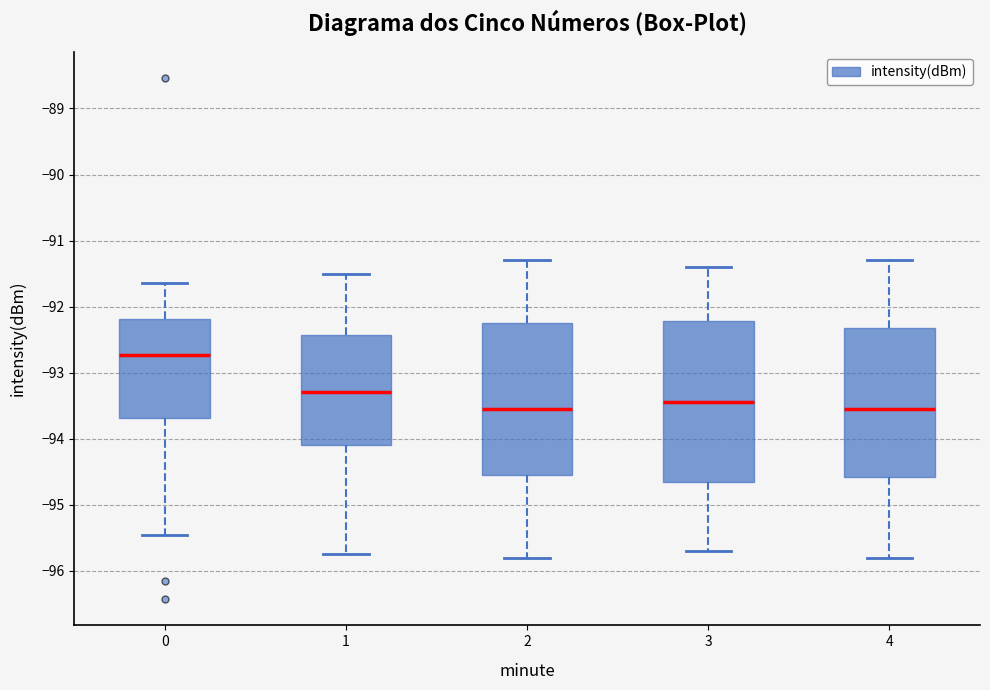

Reading left to right, transcribe this box plot: for each box, give where its median line is, the range the box spans, and where its two whiskers end, as read against the y-axis. The values are not printed on the chart, so give them approximately, as read against the axis.

0: median -92.7, box -93.7 to -92.2, whiskers -95.5 to -91.6
1: median -93.3, box -94.1 to -92.4, whiskers -95.7 to -91.5
2: median -93.5, box -94.5 to -92.2, whiskers -95.8 to -91.3
3: median -93.4, box -94.6 to -92.2, whiskers -95.7 to -91.4
4: median -93.5, box -94.6 to -92.3, whiskers -95.8 to -91.3